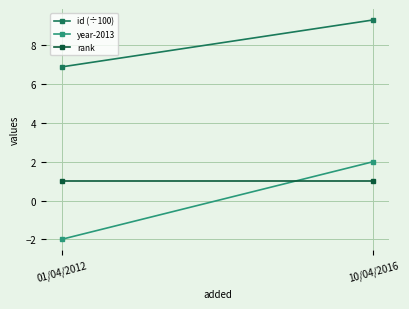

What is the lowest value of the year-2013 series?

-2.0